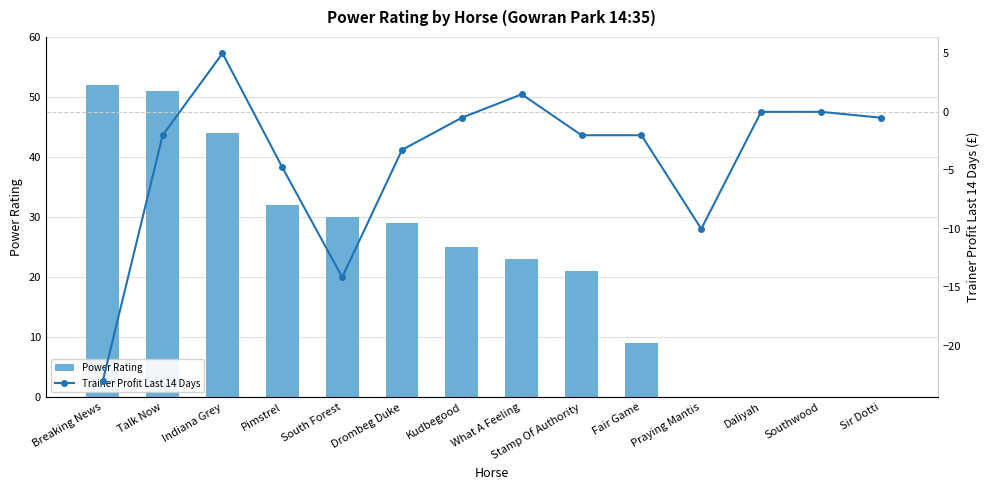

What is the value of the Trainer Profit Last 14 Days bar at the 2nd from the left?

-2.0